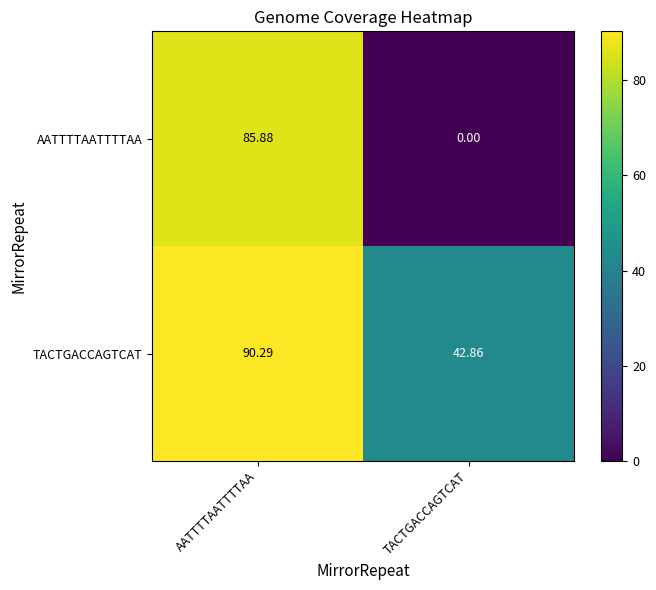

Count the number of data series in this chart.

2